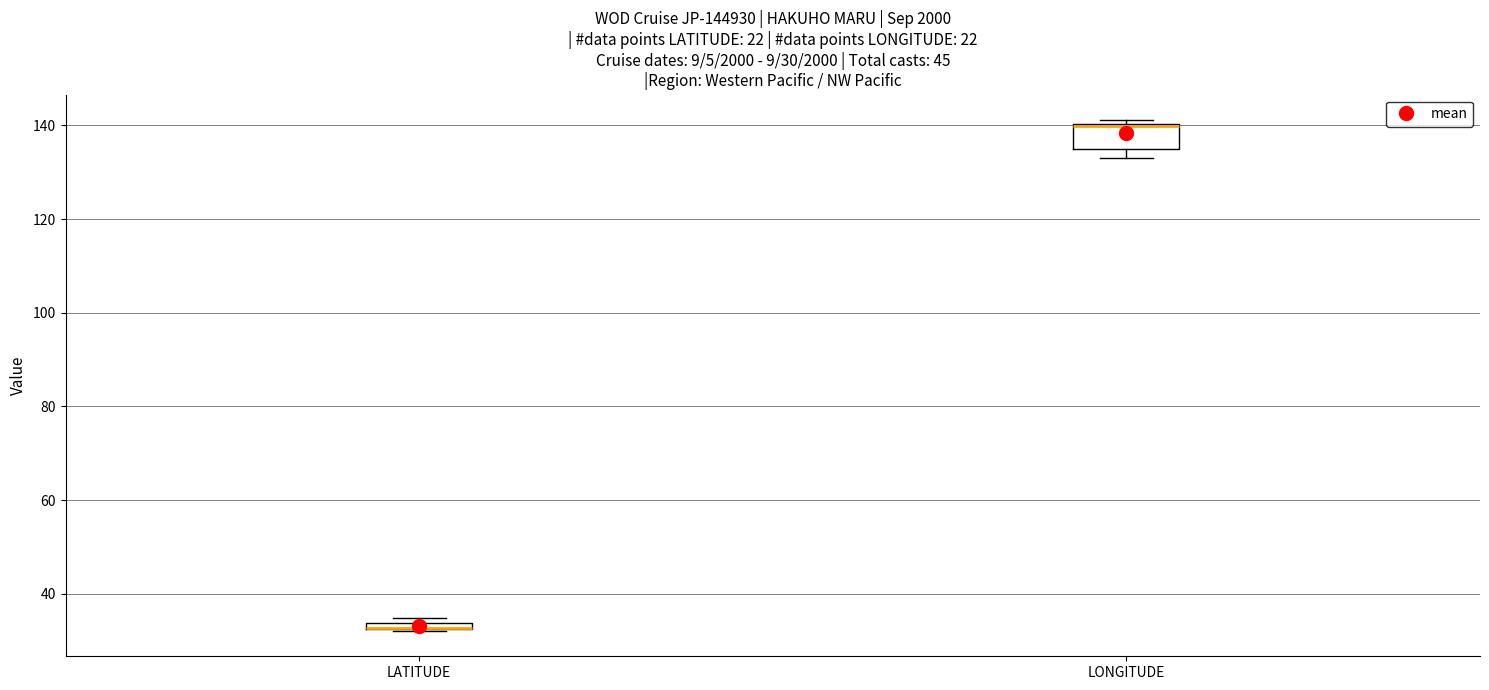

Which box is the tallest, from its lower edge to its upper edge?

LONGITUDE